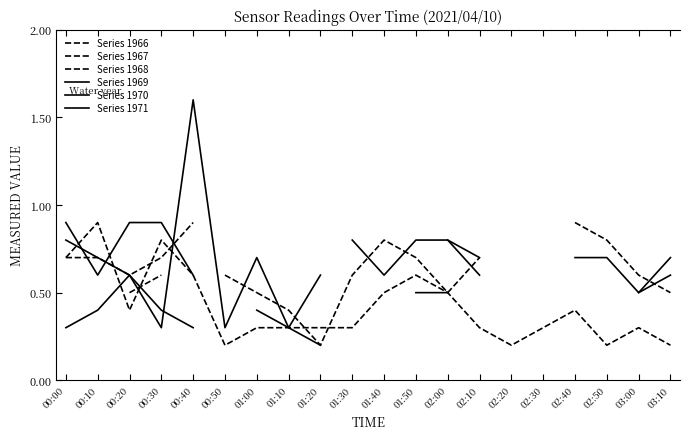

Is the value of Series 1966 at 02:10 greater than the value of Series 1968 at 02:00?

No